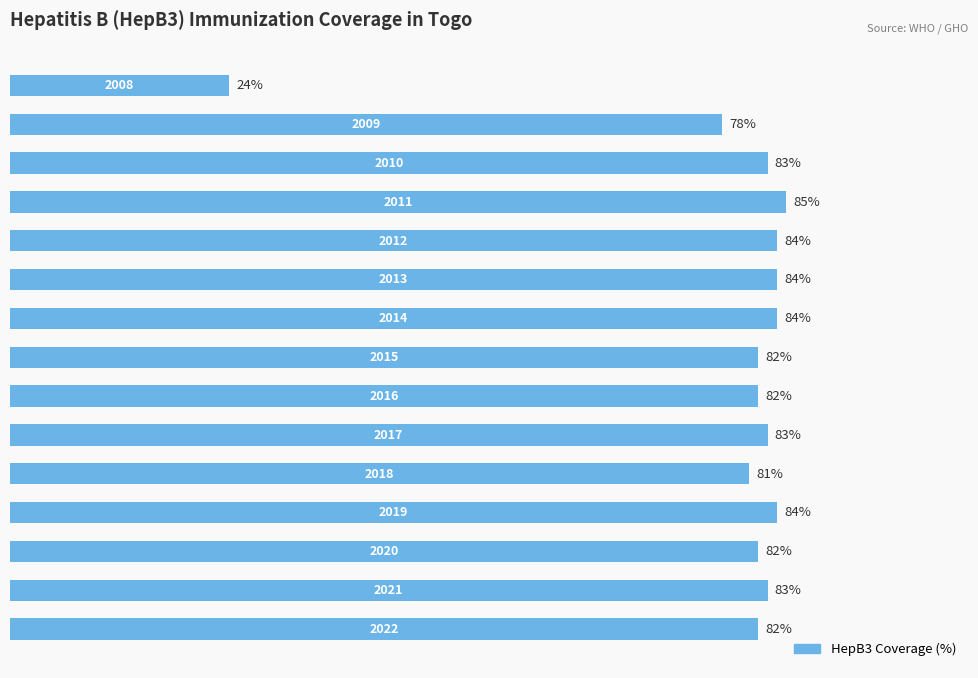

What is the maximum value shown in the chart?

85